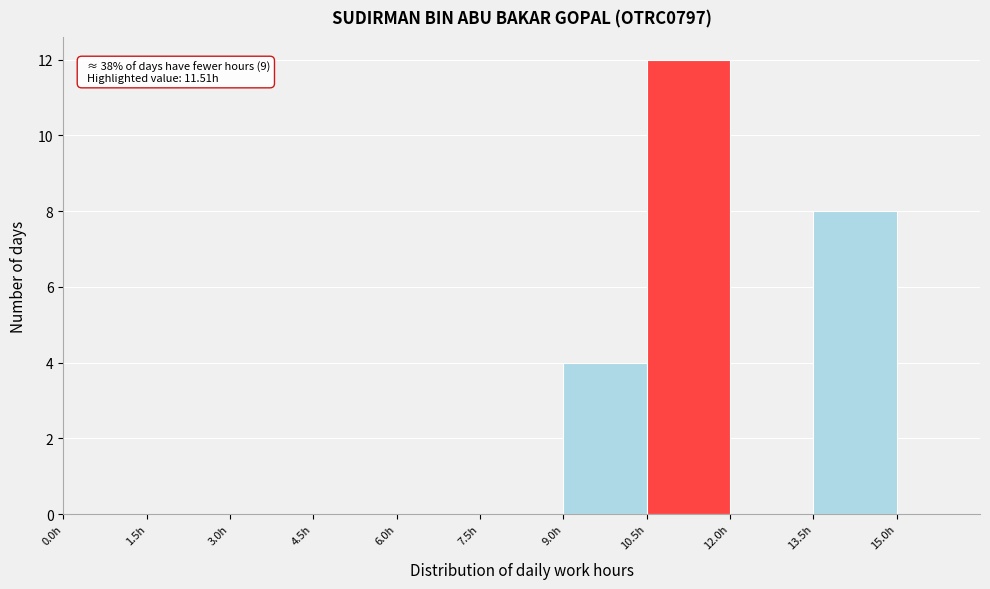

Over which range of the x-axis is the bar tallest?

10.5 to 12.0